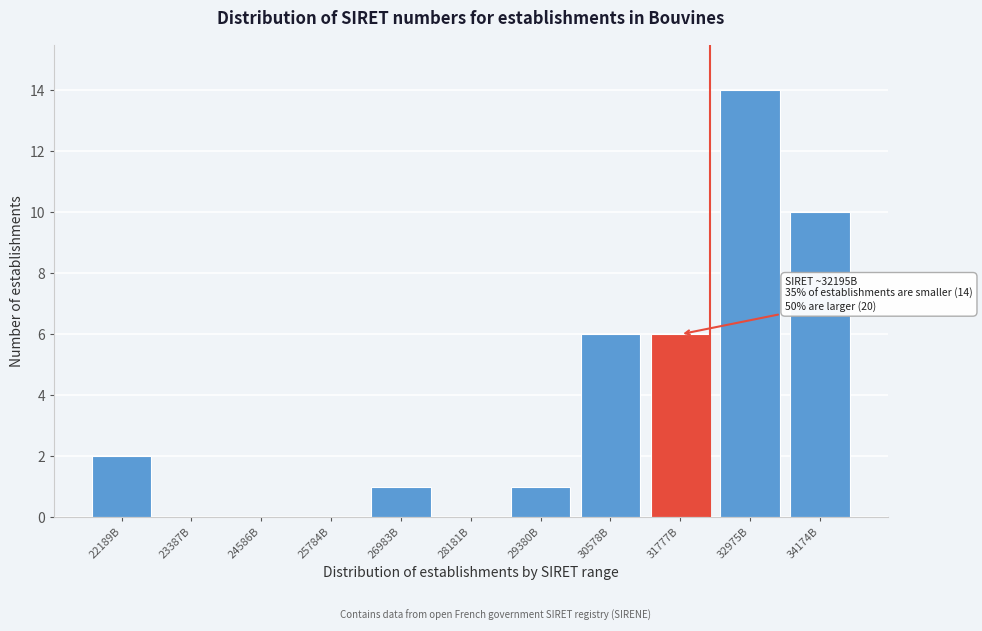

Reading left to right, what are all the values shown in this chart?

22189B=2	23387B=0	24586B=0	25784B=0	26983B=1	28181B=0	29380B=1	30578B=6	31777B=6	32975B=14	34174B=10